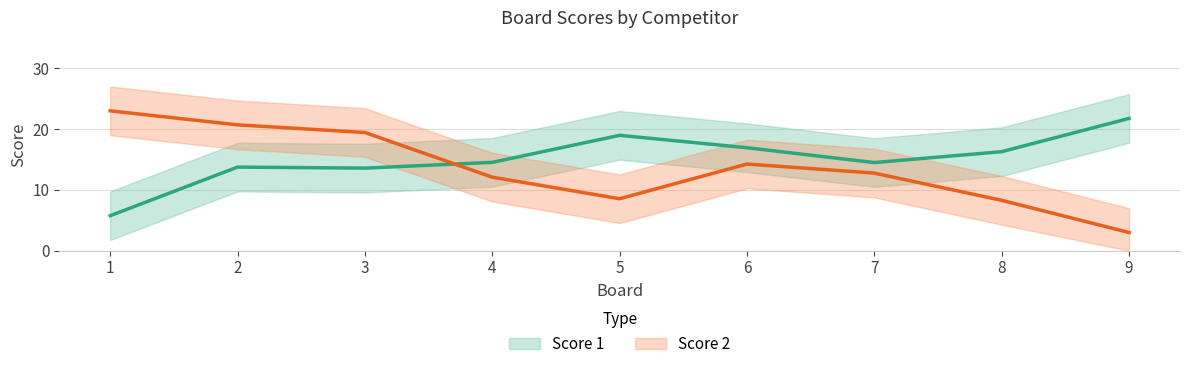

Does the chart display data point markers on the line(s)?

No